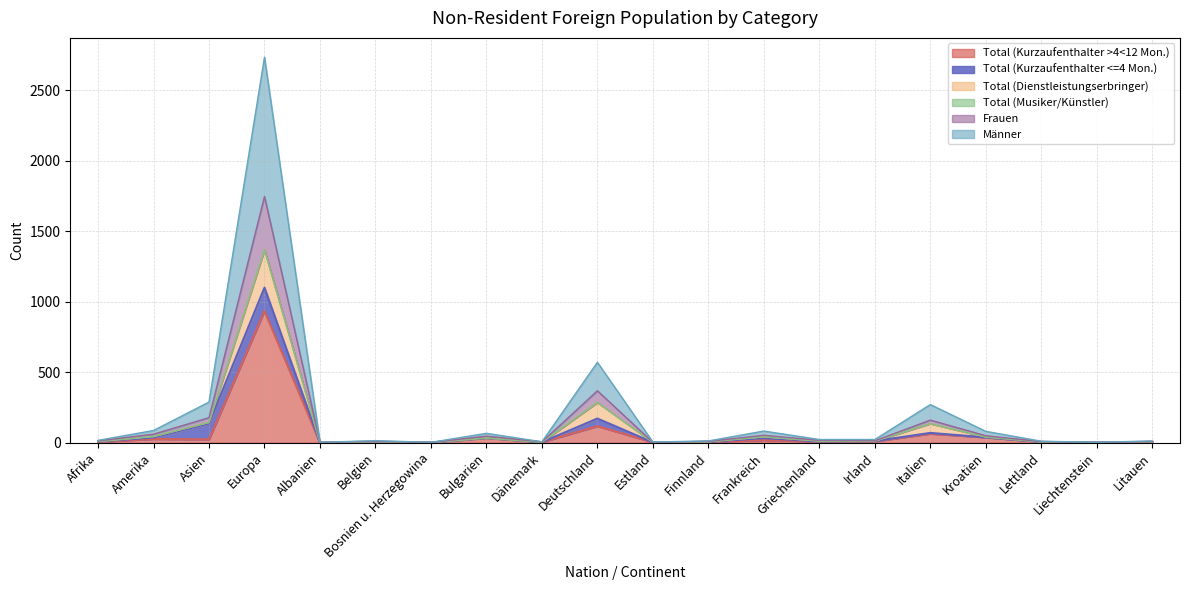

Between Dänemark and Finnland, which is larger?

Finnland